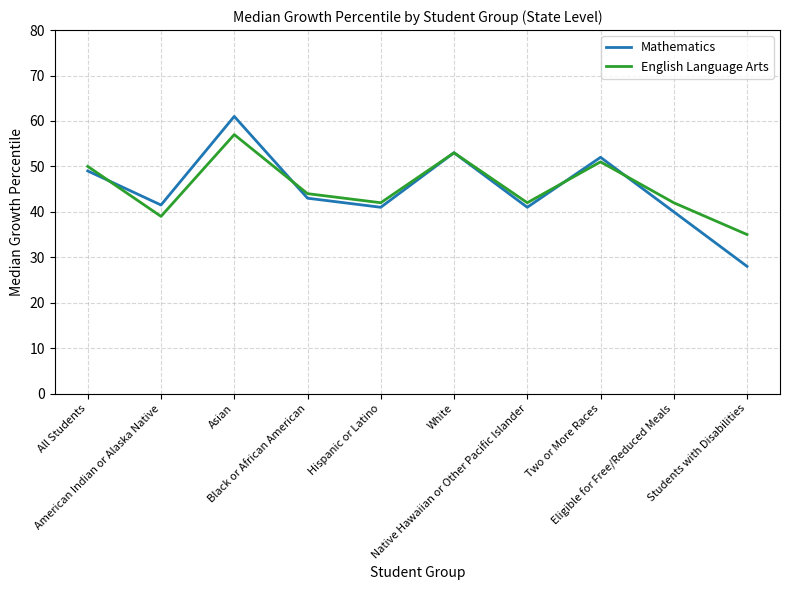

Where is the first local maximum for Mathematics?

Asian